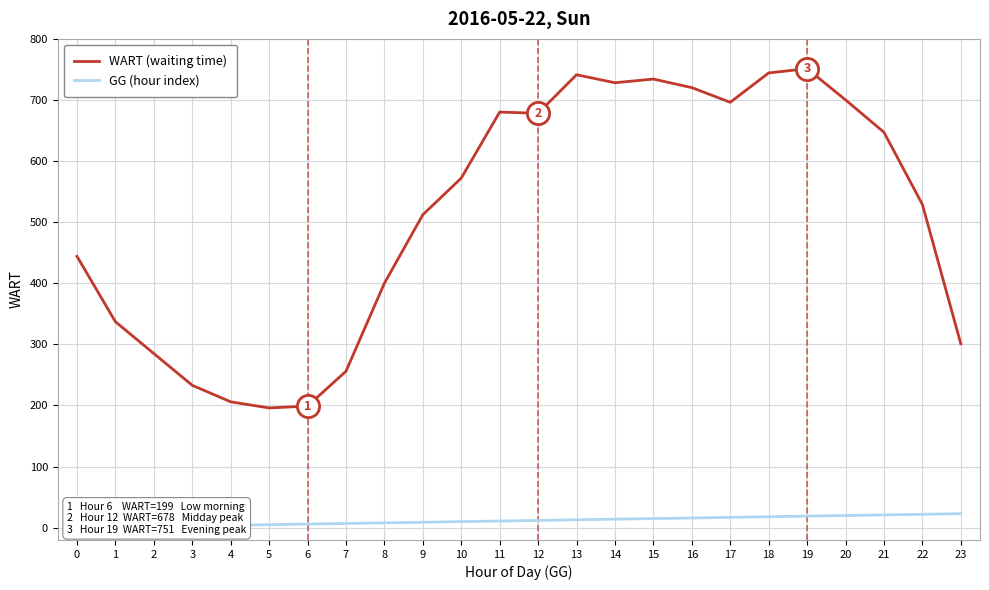

What is the difference between the highest and lowest values at 4?

202